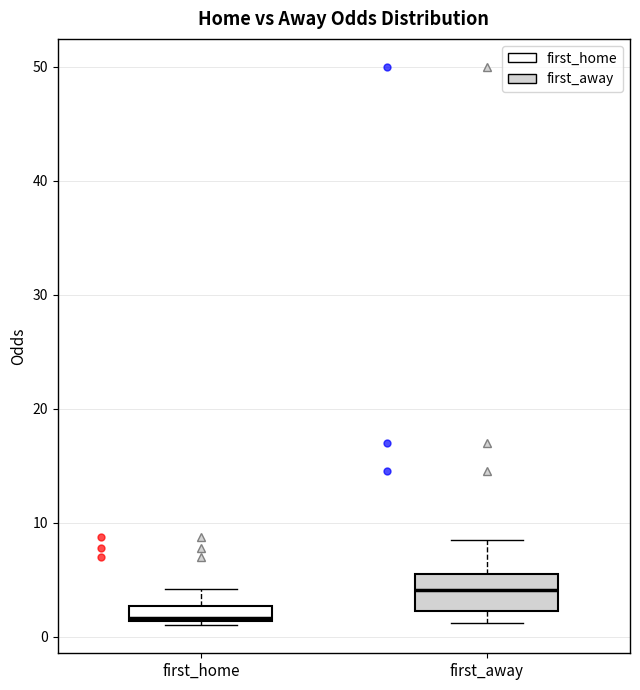

Where is the upper edge of the box for first_home on the y-axis? The values are not printed on the chart, so give them approximately, as read against the axis.

3